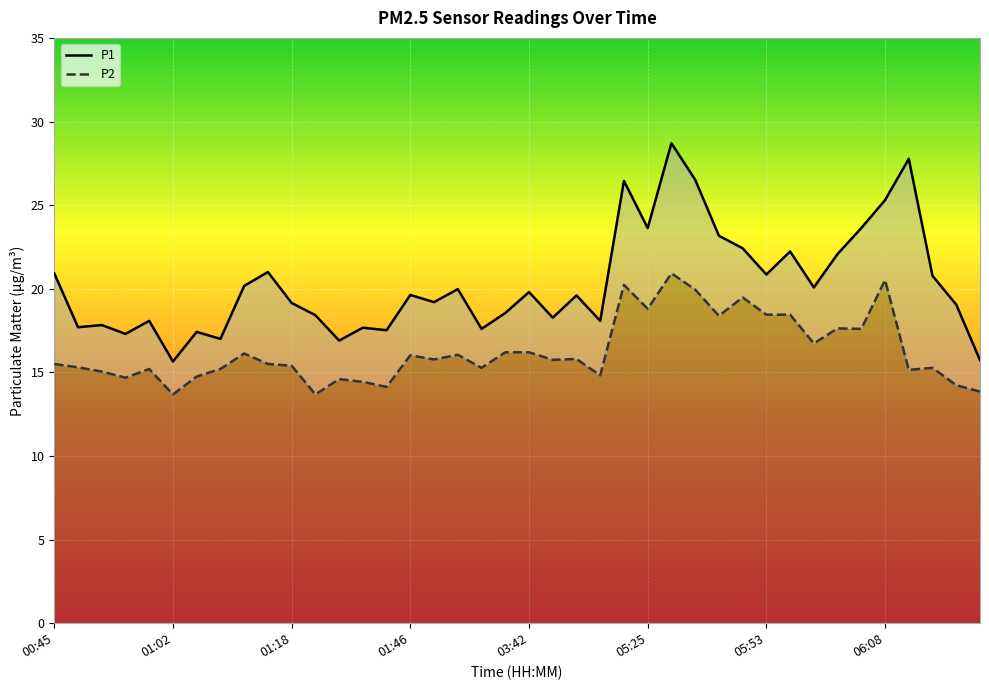

What are all the series names shown in the legend?

P1, P2